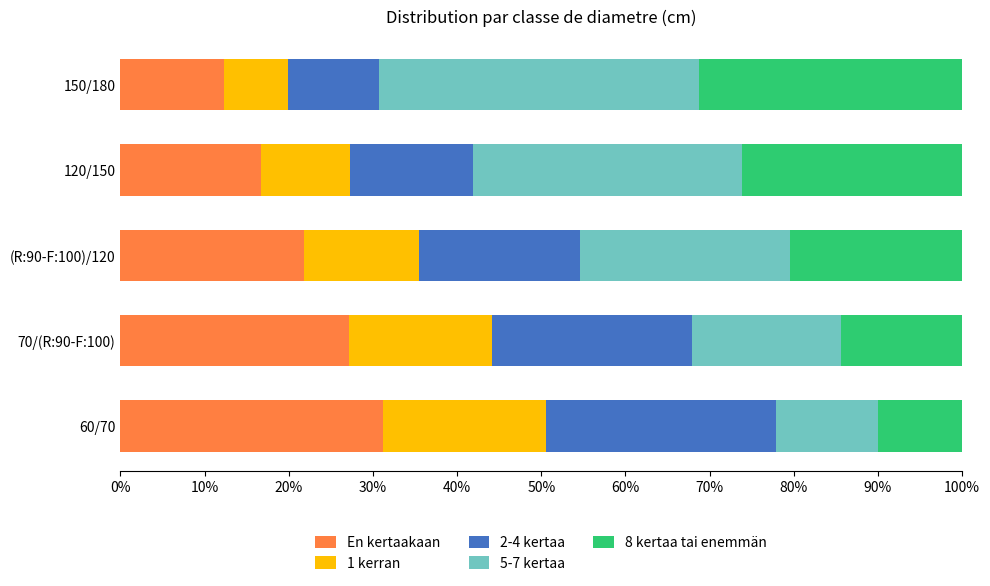

True or false: En kertaakaan has a value of 3.4 at 120/150.

False